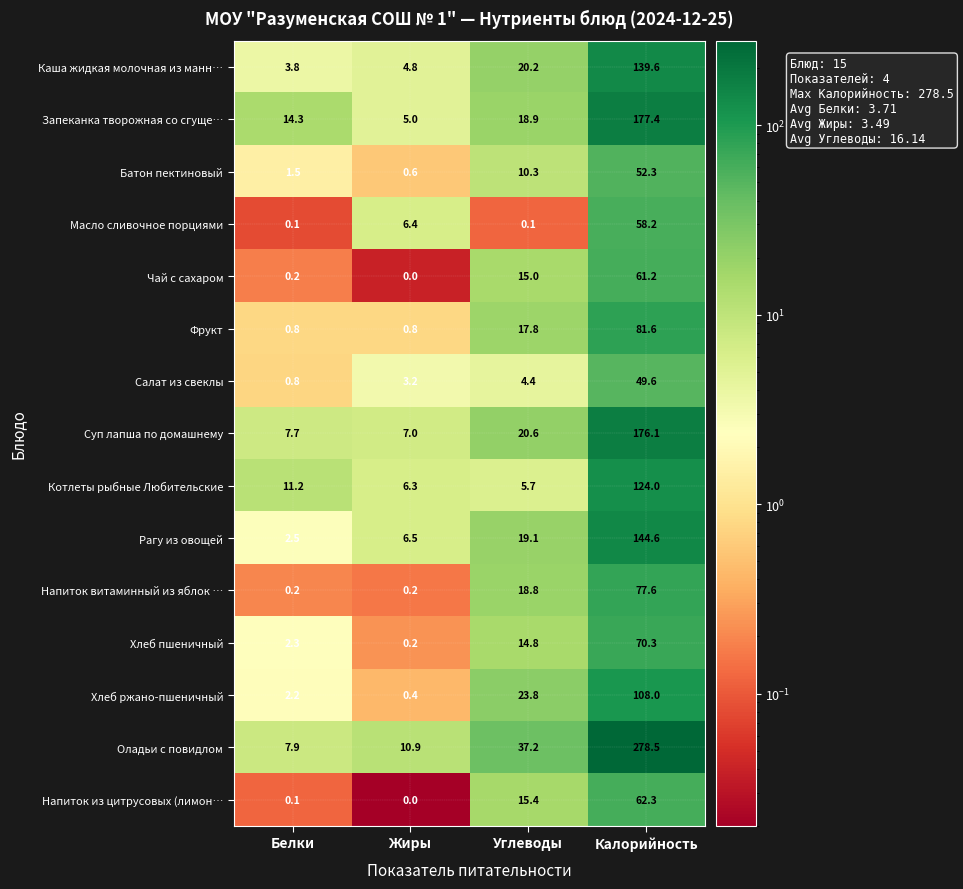

Is it true that Рагу из овощей equals 6.5 at Жиры?

True